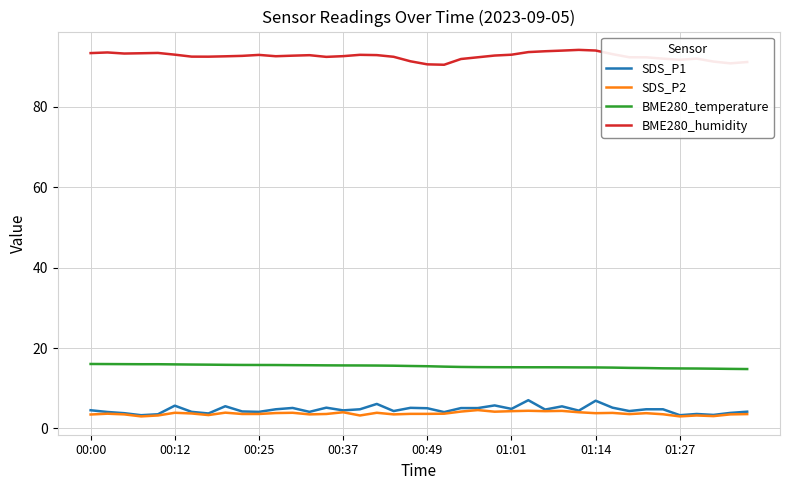

True or false: SDS_P1 and BME280_temperature cross at least once.

False